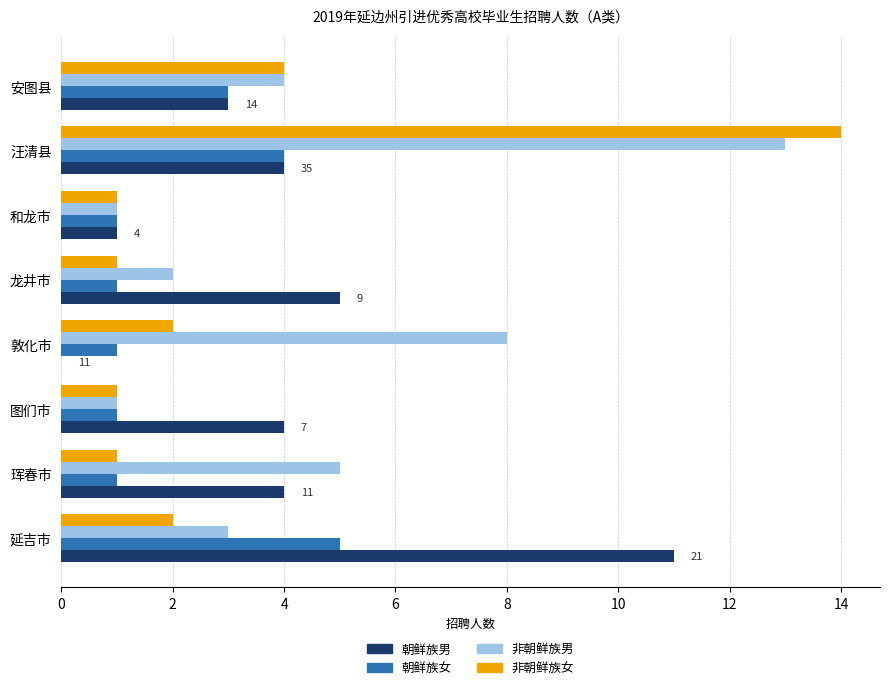

What is the sum of all 非朝鲜族女 values?

26